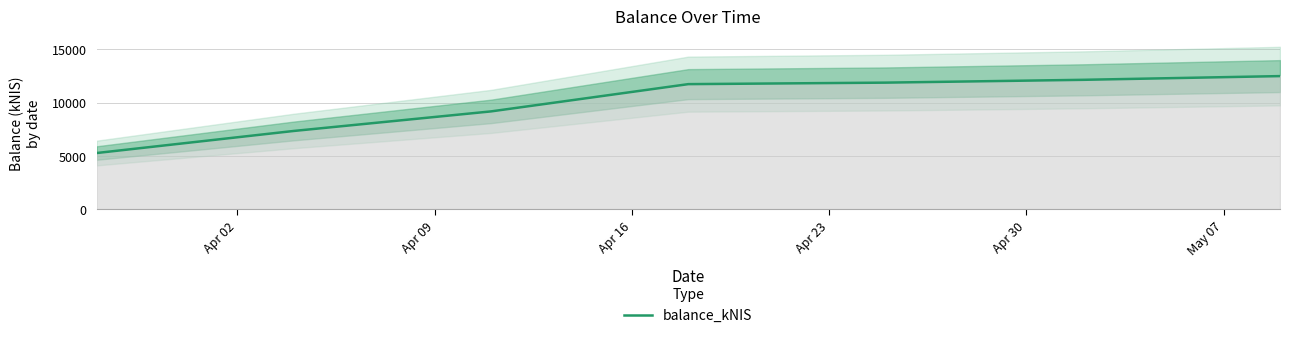

Is it true that the value at Apr 16 is 13698.8?

False